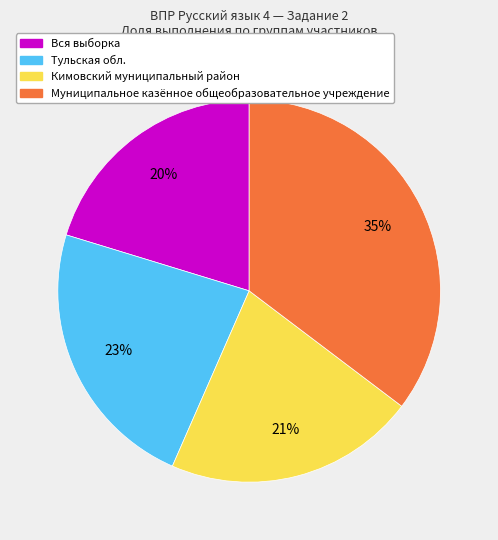

To the nearest percent, what portion does Муниципальное казённое общеобразовательное учреждение represent?

35%